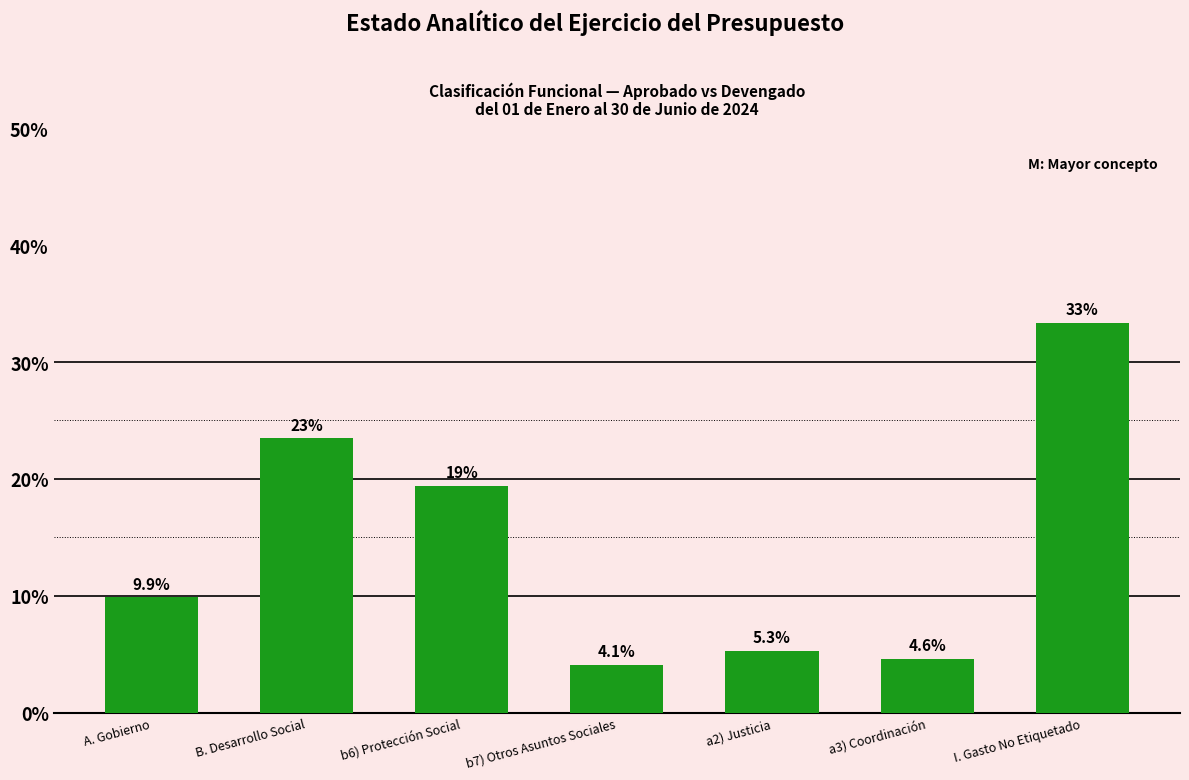

Reading right to left, transcribe all the data shown in this chart.

I. Gasto No Etiquetado=33.3	a3) Coordinación=4.6	a2) Justicia=5.3	b7) Otros Asuntos Sociales=4.1	b6) Protección Social=19.4	B. Desarrollo Social=23.5	A. Gobierno=9.9